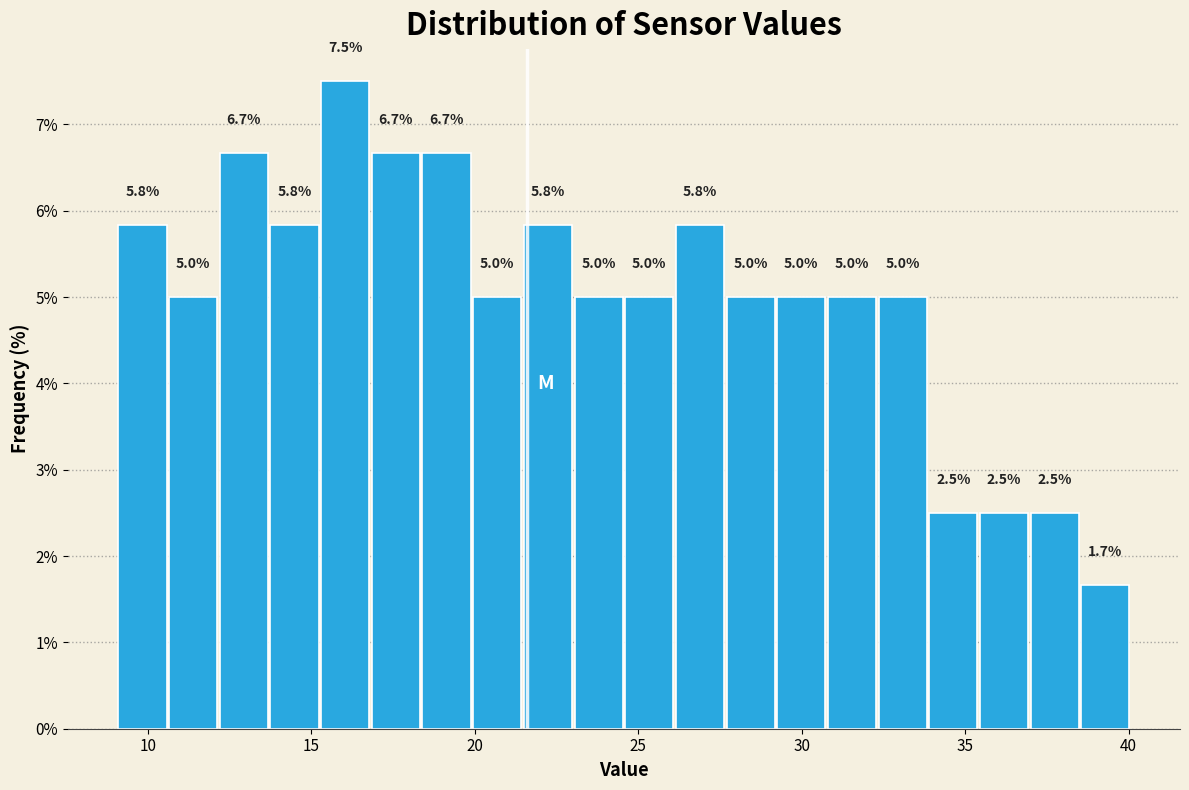

Read against the x-axis, roughly where is the centre of the tallest bar?

16.0